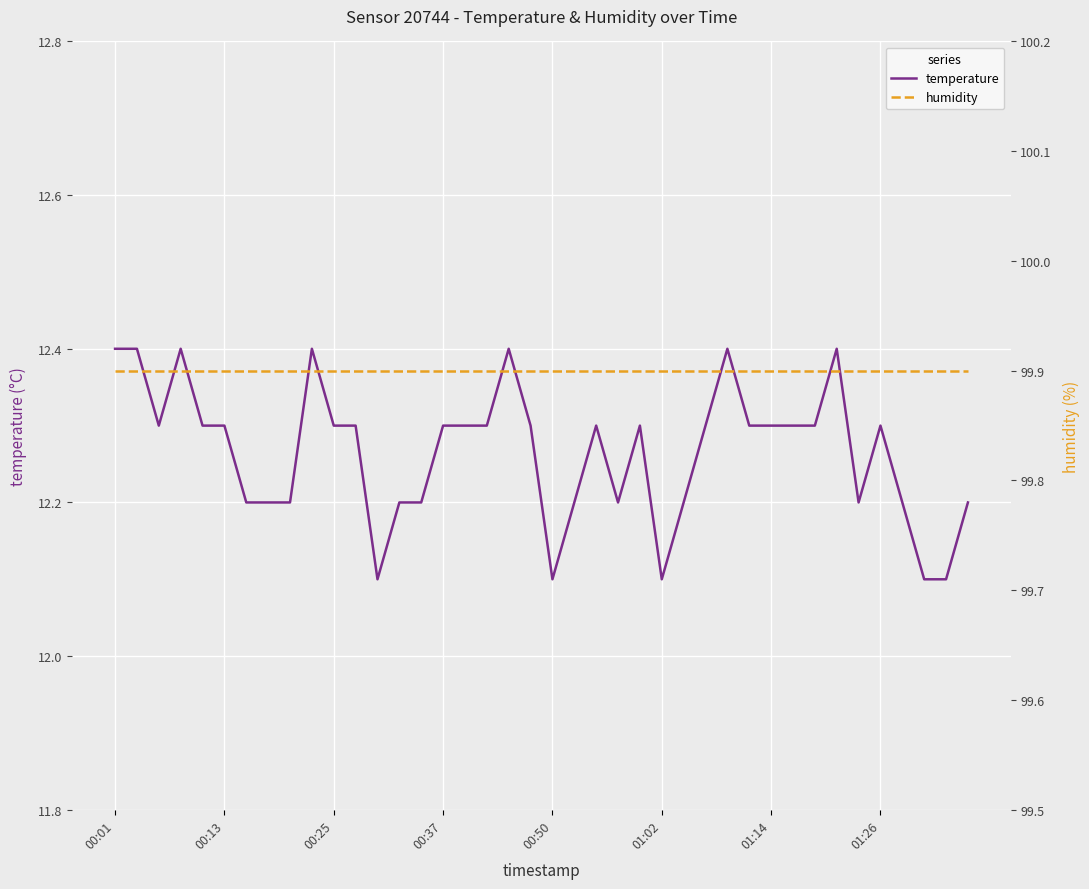

What is the total value across all series at 28?

112.3